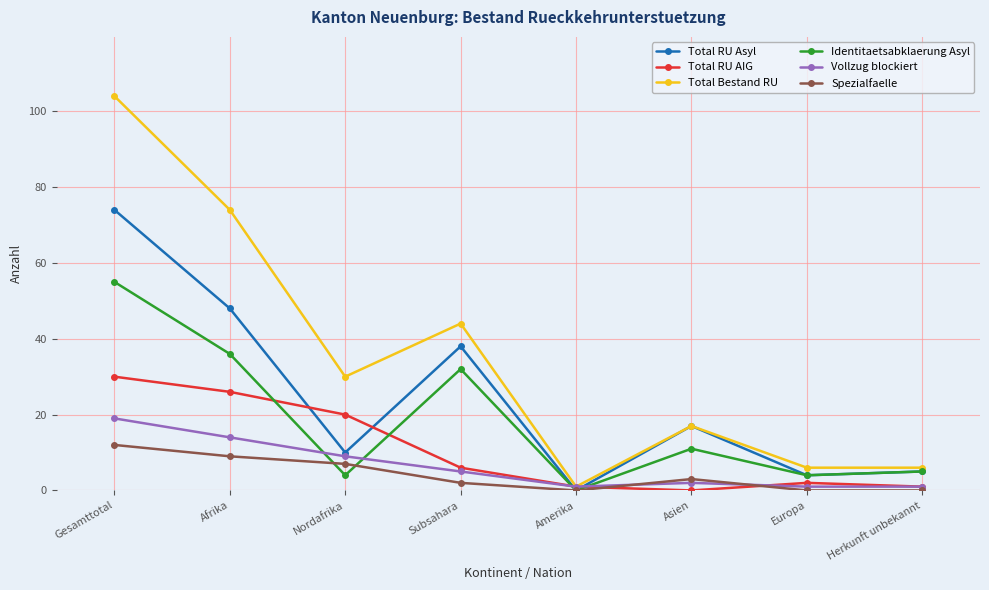

What is the difference between the Total Bestand RU values at Nordafrika and Herkunft unbekannt?

24